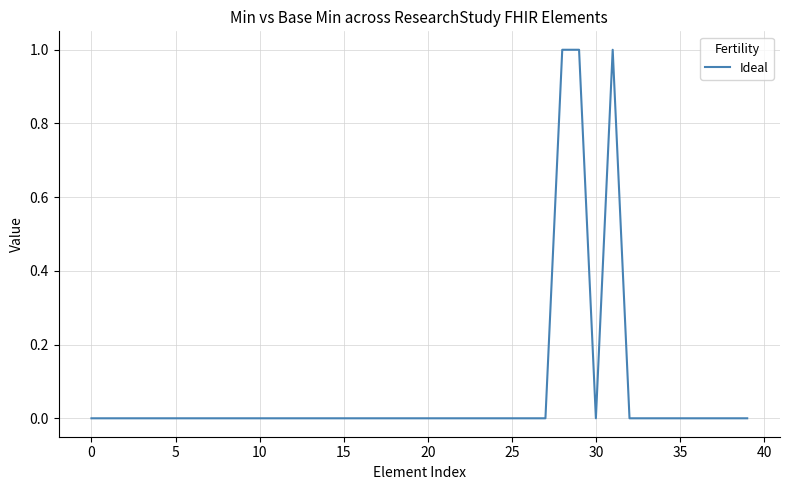

Does the chart have visible grid lines?

Yes